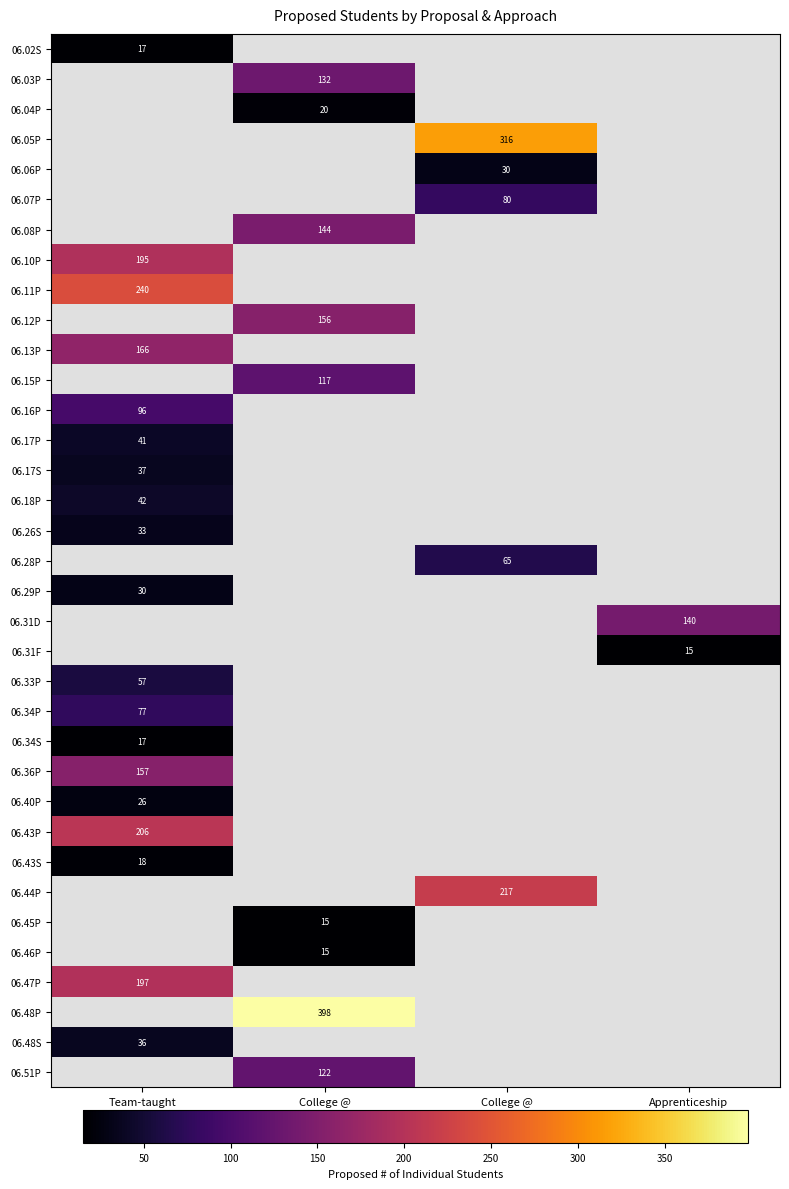

Which series has the largest range (max minus min)?

06.02S